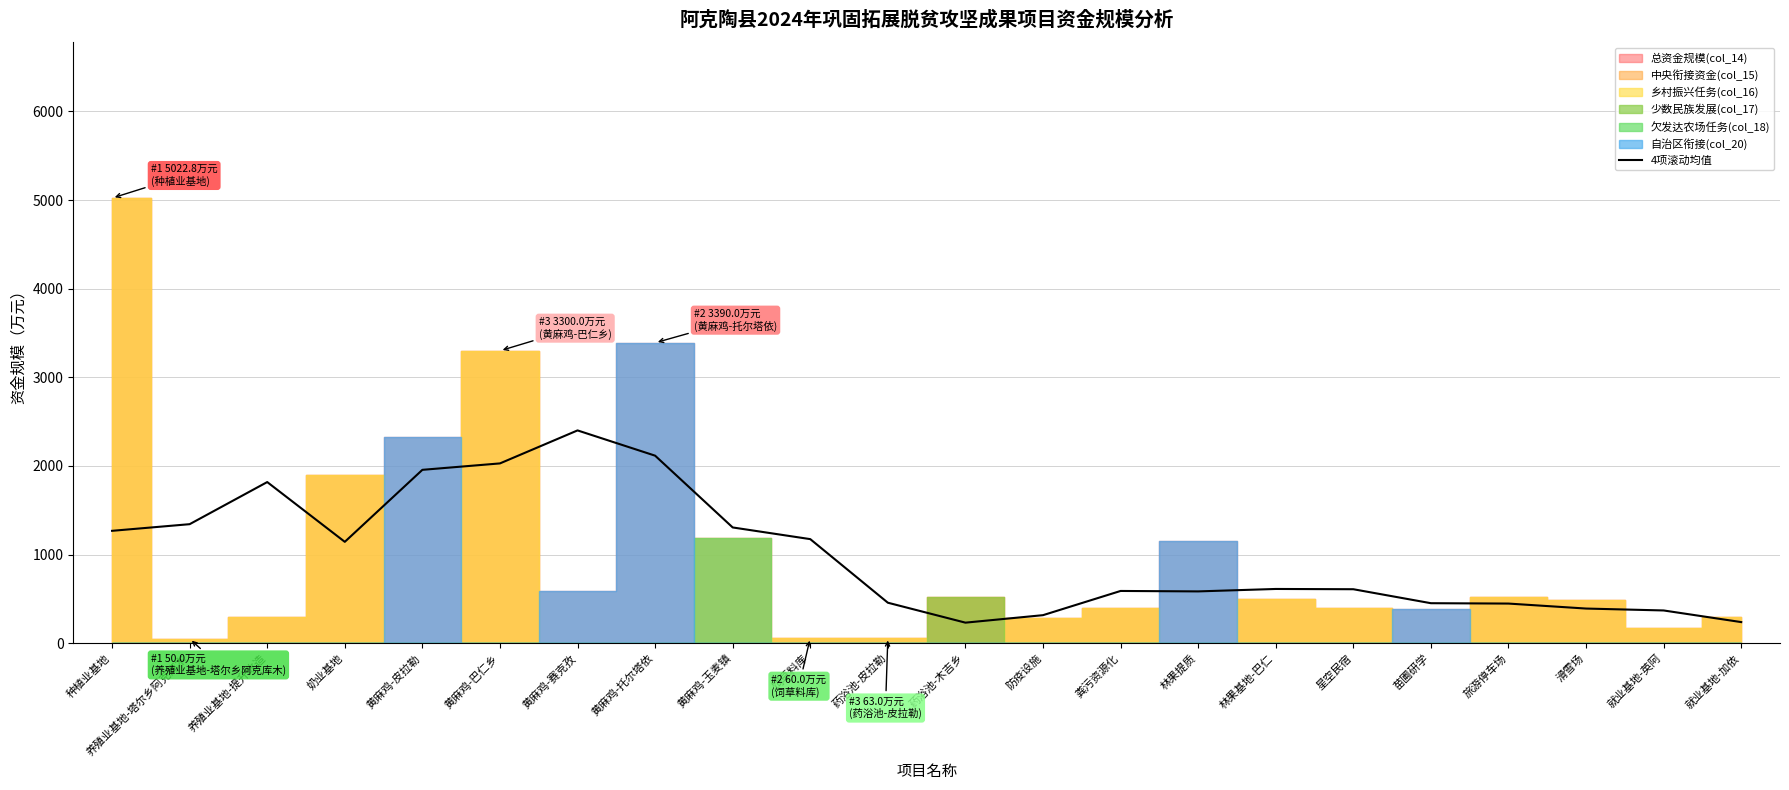

Reading right to left, list all the values displayed in this chart.

就业基地-加依=238.3	就业基地-英阿=369.6	滑雪场=391.1	旅游停车场=447.3	苗圃研学=451.5	星空民宿=609.2	林果基地-巴仁=612.2	林果提质=584.7	粪污资源化=589.7	防疫设施=316.5	药浴池-木吉乡=232.0	药浴池-皮拉勒=457.0	饲草料库=1174.5	黄麻鸡-玉麦镇=1306.2	黄麻鸡-托尔塔依=2116.2	黄麻鸡-赛克孜=2401.2	黄麻鸡-巴仁乡=2028.9	黄麻鸡-皮拉勒=1956.4	奶业基地=1143.9	养殖业基地-提升改造=1818.4	养殖业基地-塔尔乡阿克库木=1343.2	种植业基地=1268.2